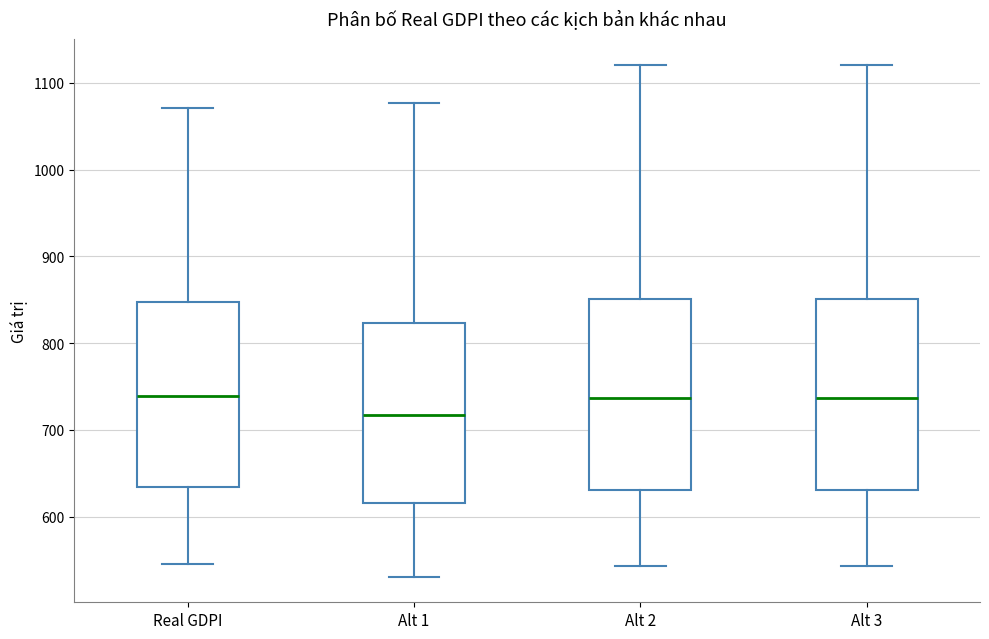

Reading left to right, transcribe this box plot: for each box, give where its median line is, the range the box spans, and where its two whiskers end, as read against the y-axis. The values are not printed on the chart, so give them approximately, as read against the axis.

Real GDPI: median 740, box 630 to 850, whiskers 550 to 1070
Alt 1: median 720, box 620 to 820, whiskers 530 to 1080
Alt 2: median 740, box 630 to 850, whiskers 540 to 1120
Alt 3: median 740, box 630 to 850, whiskers 540 to 1120